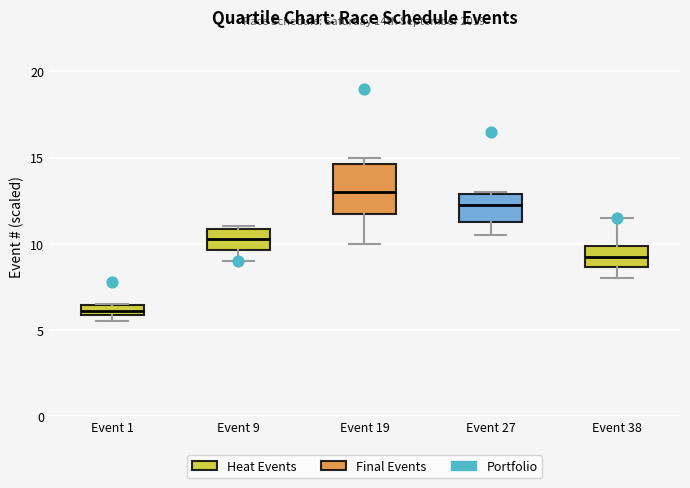

Comparing the boxes themselves (not the whiskers), which one is the tallest?

Event 19